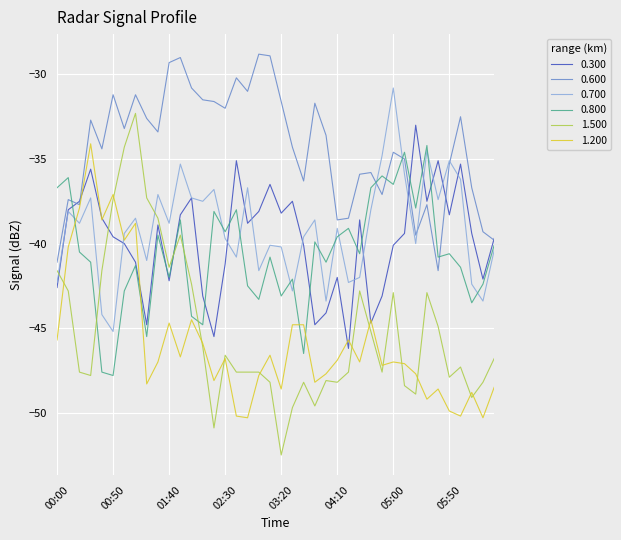

What are all the series names shown in the legend?

0.300, 0.600, 0.700, 0.800, 1.500, 1.200